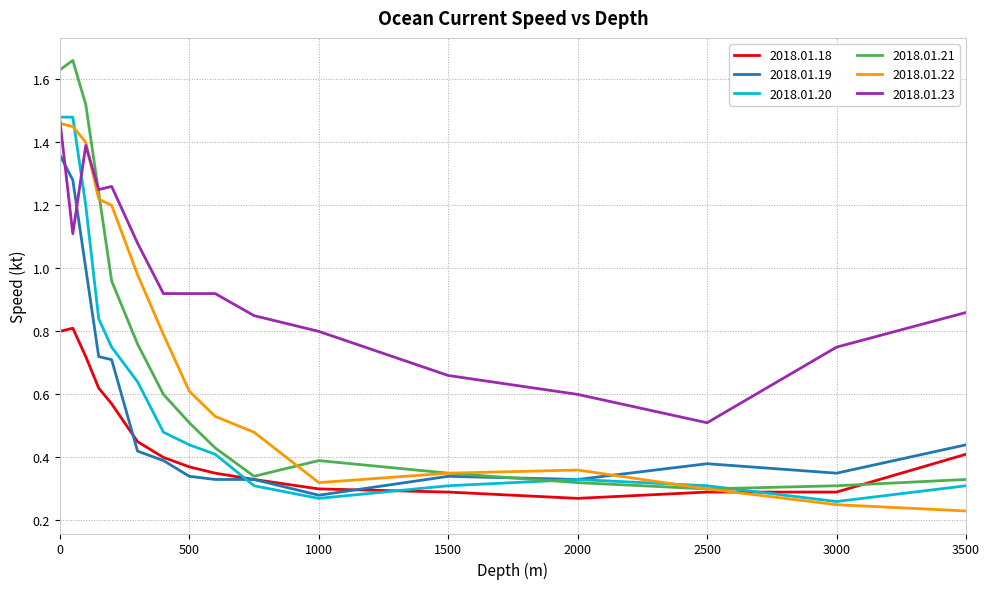

Which series has the widest spread of values?

2018.01.21